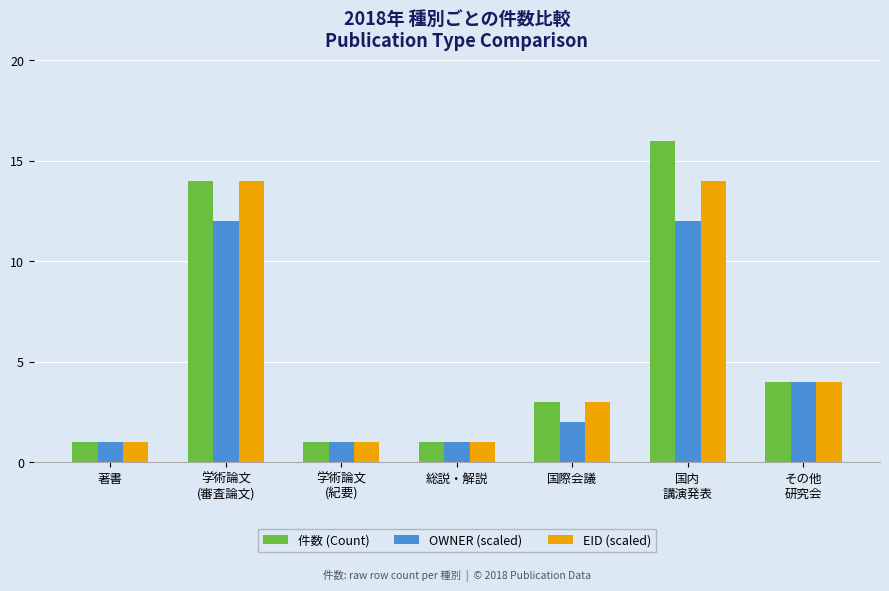

Reading left to right, extract all data points from this chart.

件数 (Count): 1	14	1	1	3	16	4
OWNER (scaled): 1	12	1	1	2	12	4
EID (scaled): 1	14	1	1	3	14	4